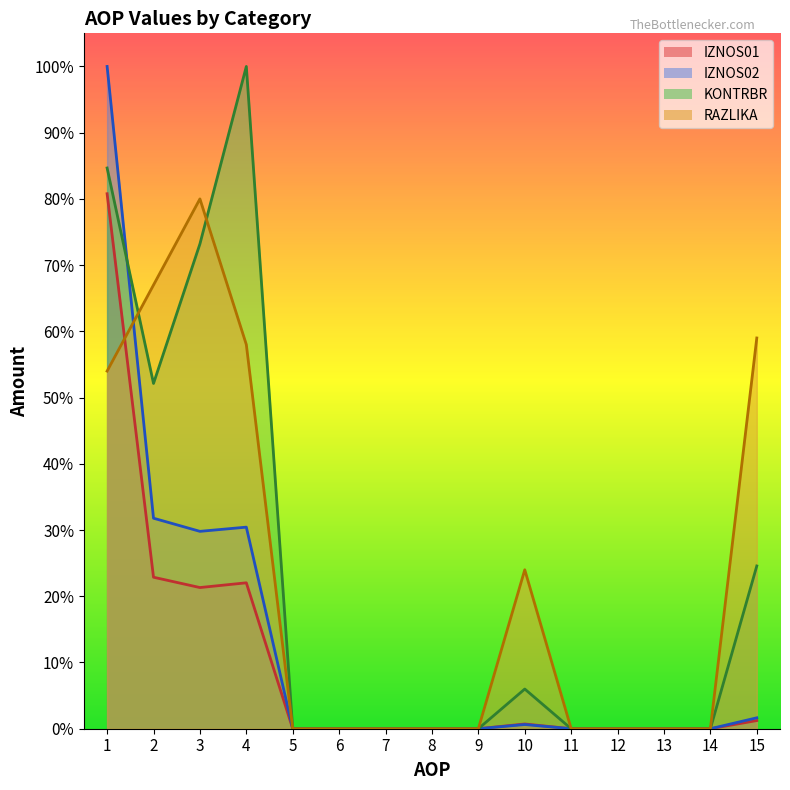

What is the maximum value shown in the chart?

1.0